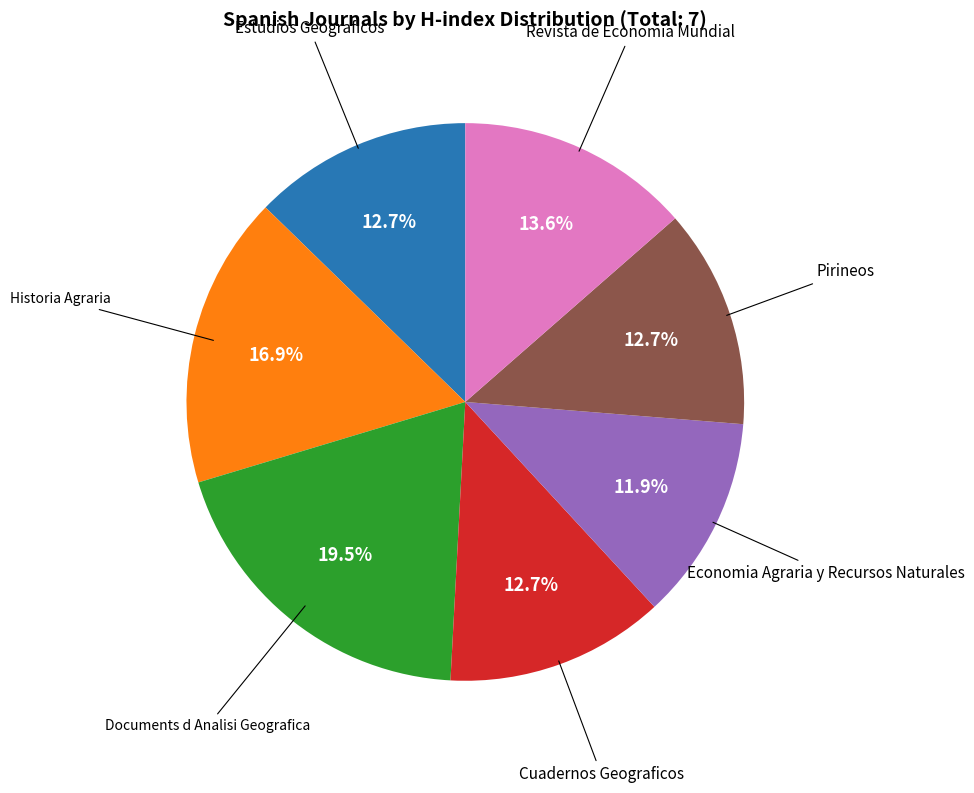

Is there a majority slice in this chart?

No